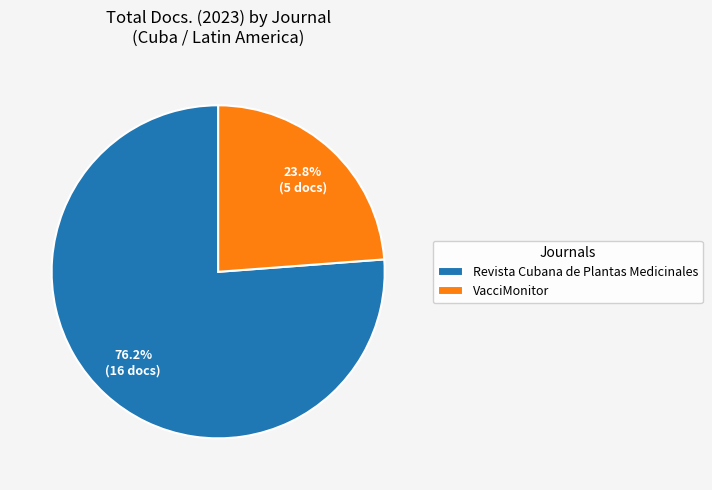

Does VacciMonitor represent more than half of the total?

No